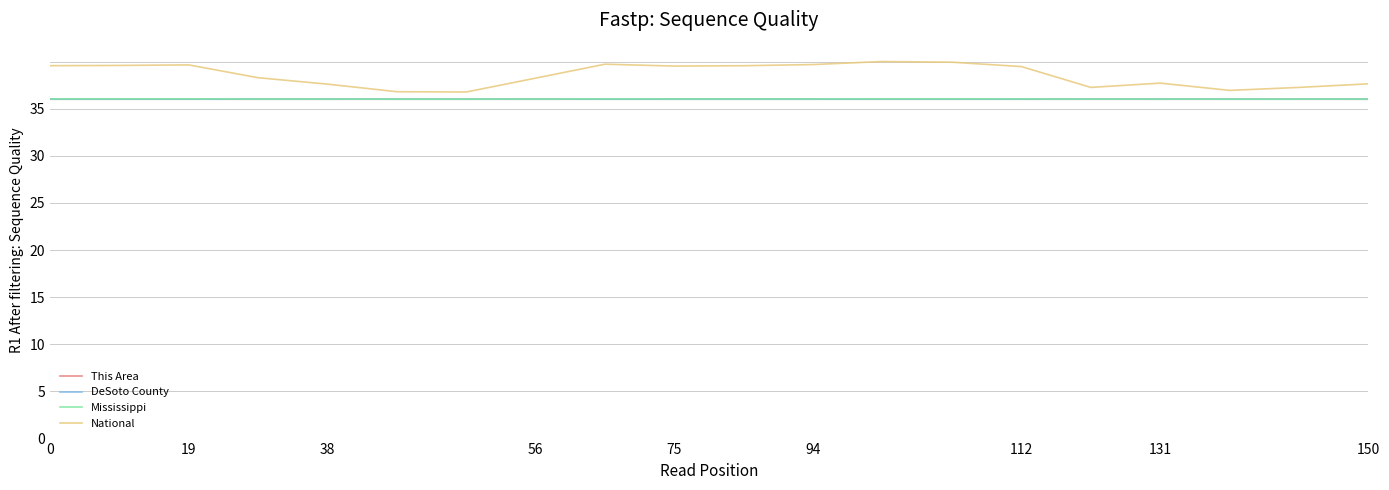

Which series has the largest total across all categories?

National